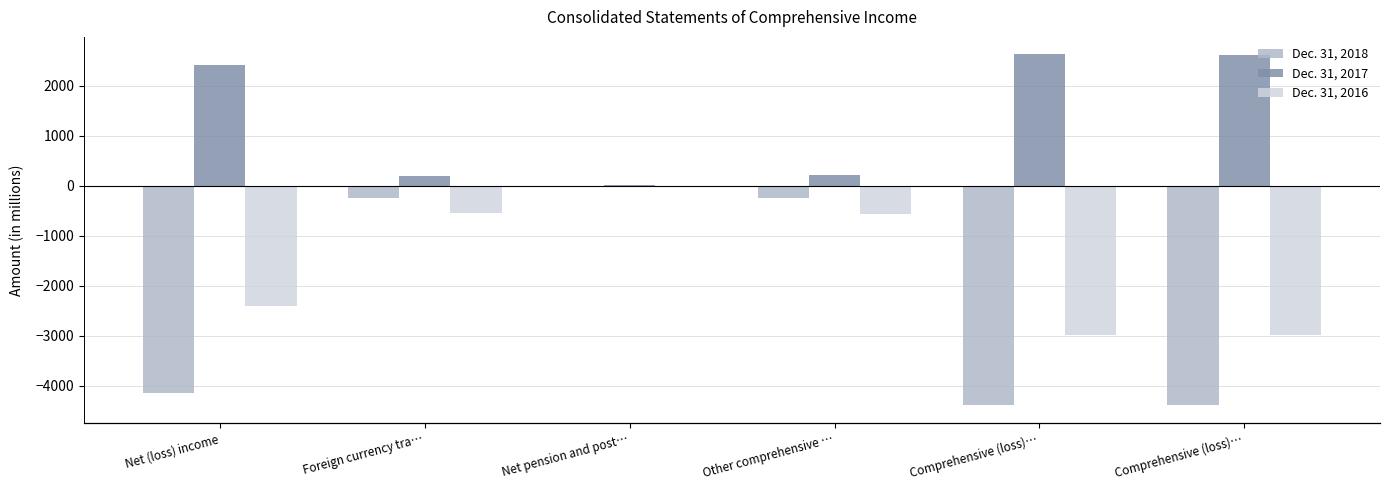

The Dec. 31, 2017 series shows 4 at Net pension and post…. True or false?

False